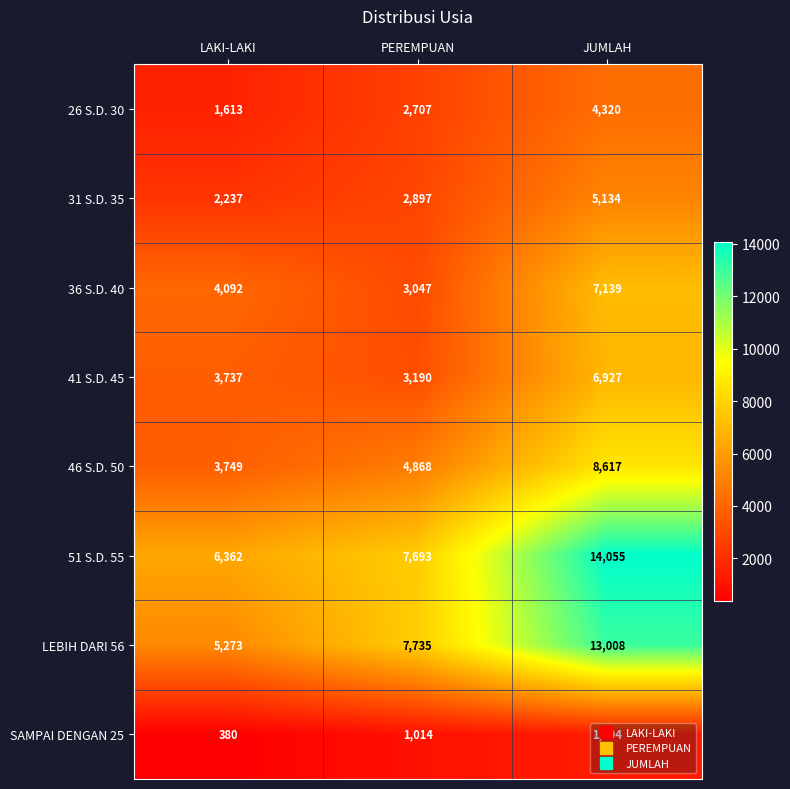

Which series has the largest total across all categories?

51 S.D. 55